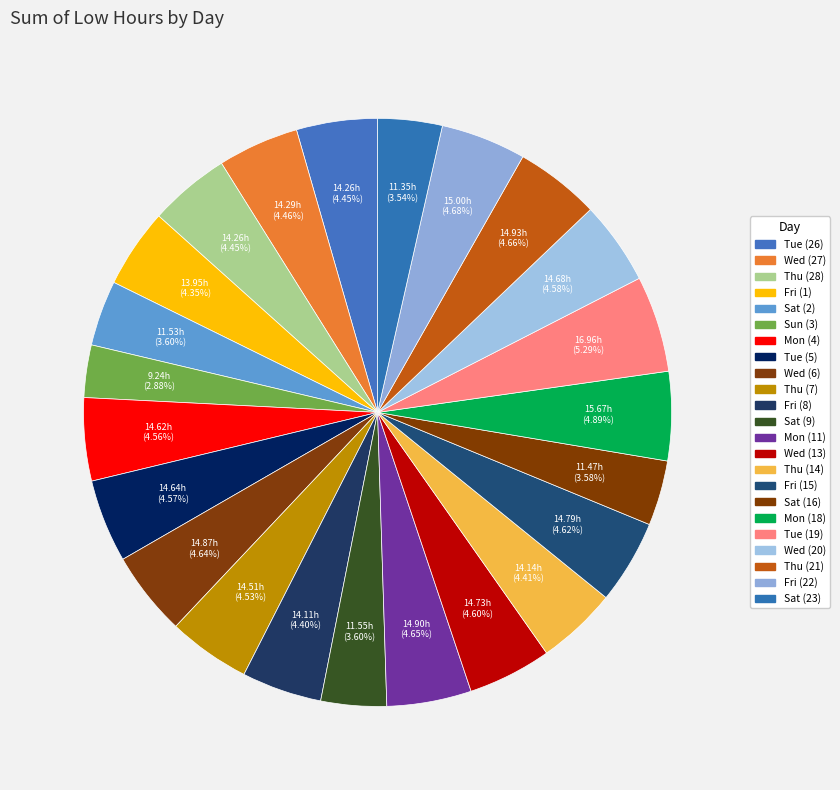

How many slices are in this pie chart?

23